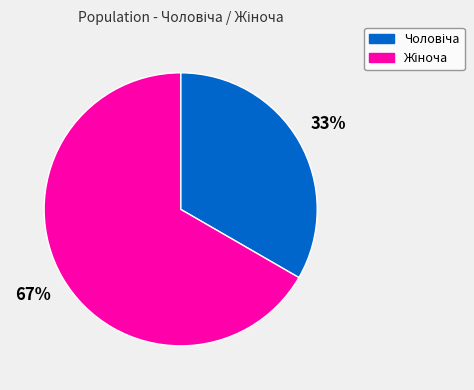

Does any single category account for the majority?

Yes